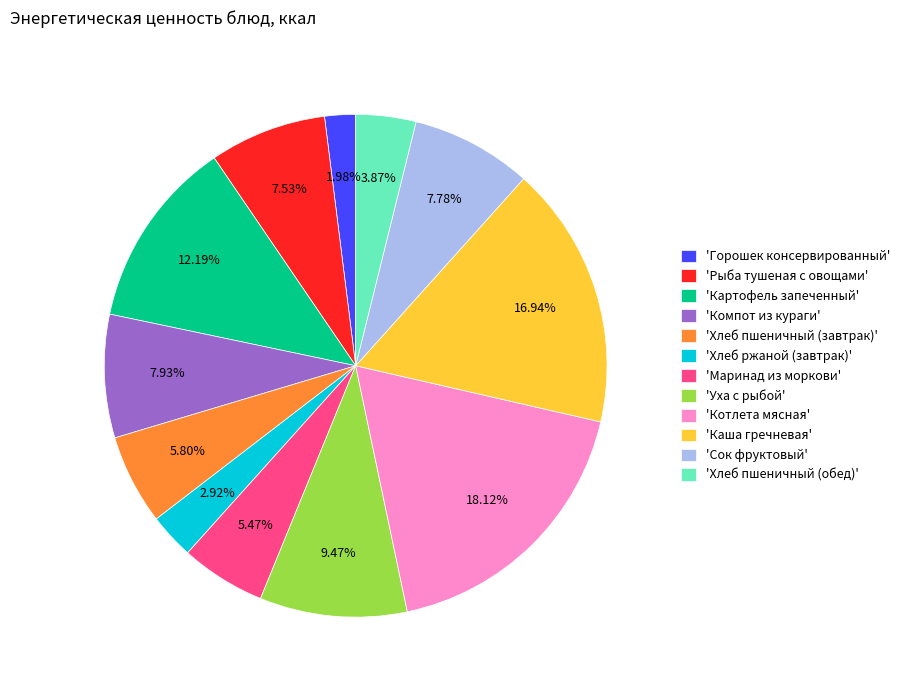

What is the largest slice in the pie chart?

'Котлета мясная'